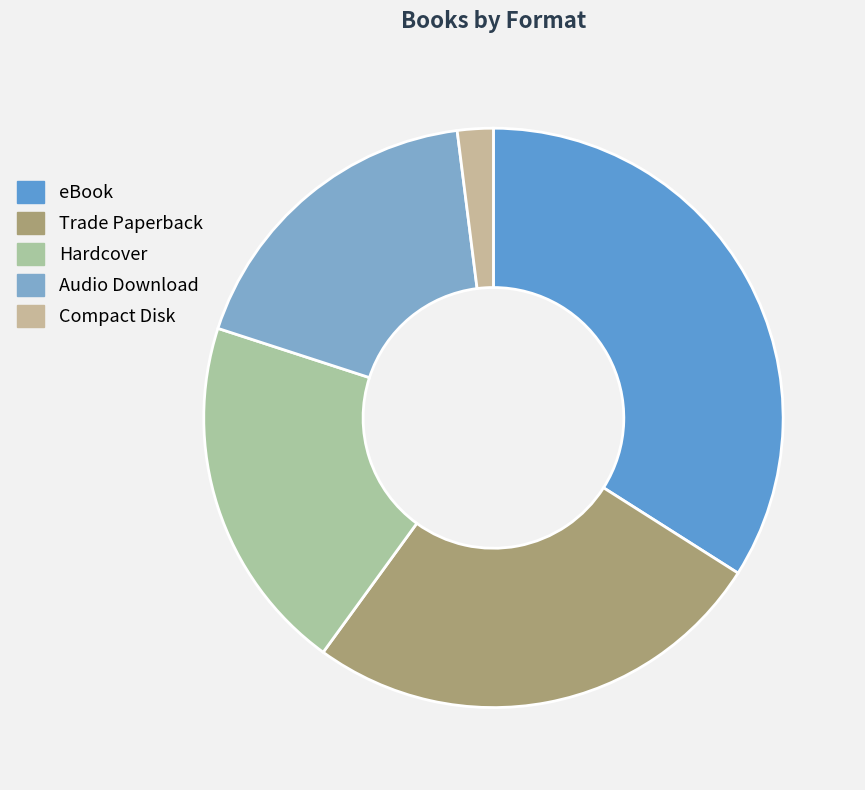

Which category has the smallest portion of the pie?

Compact Disk